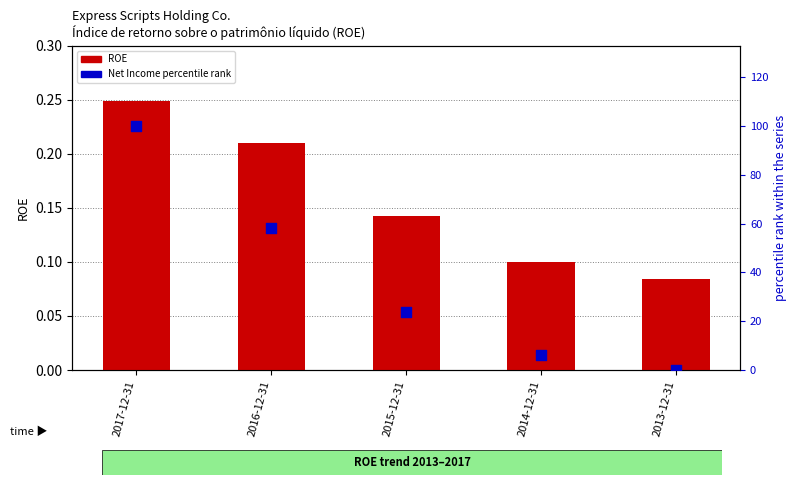

Which series has the largest Y range (max minus min)?

Net Income percentile rank